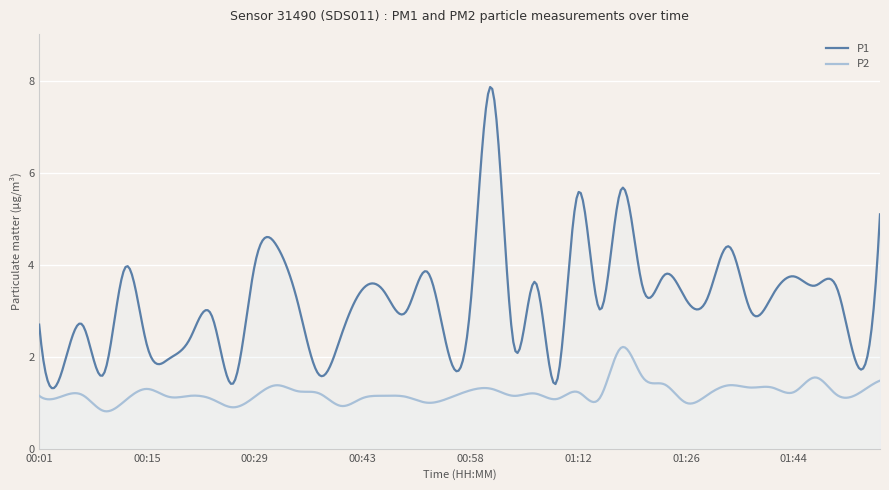

Between 00:46 and 01:47, which is larger?

01:47